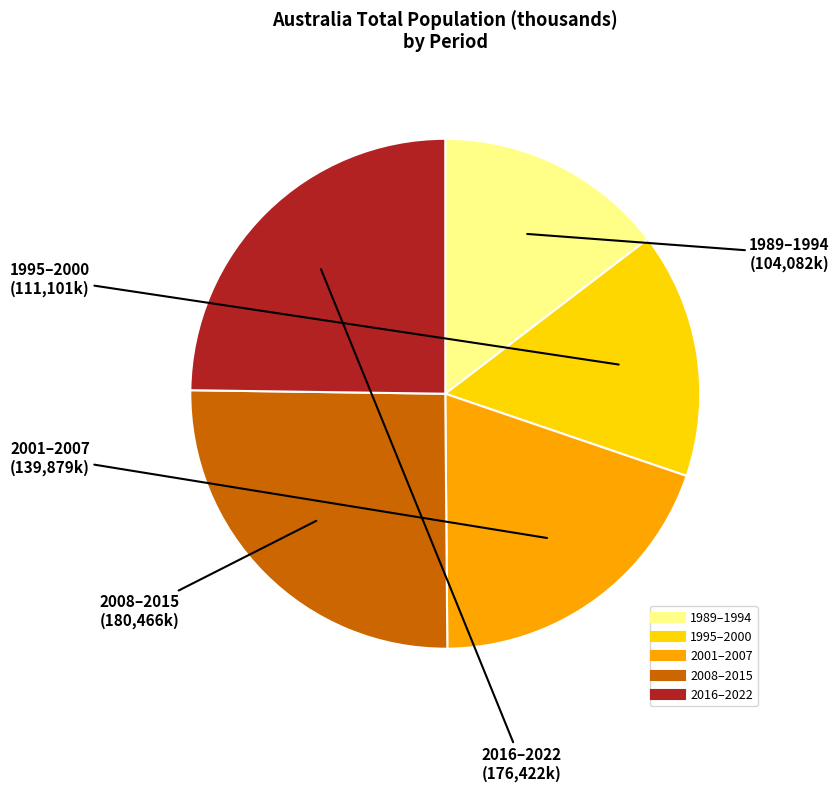

Is there any slice that represents more than half of the pie?

No